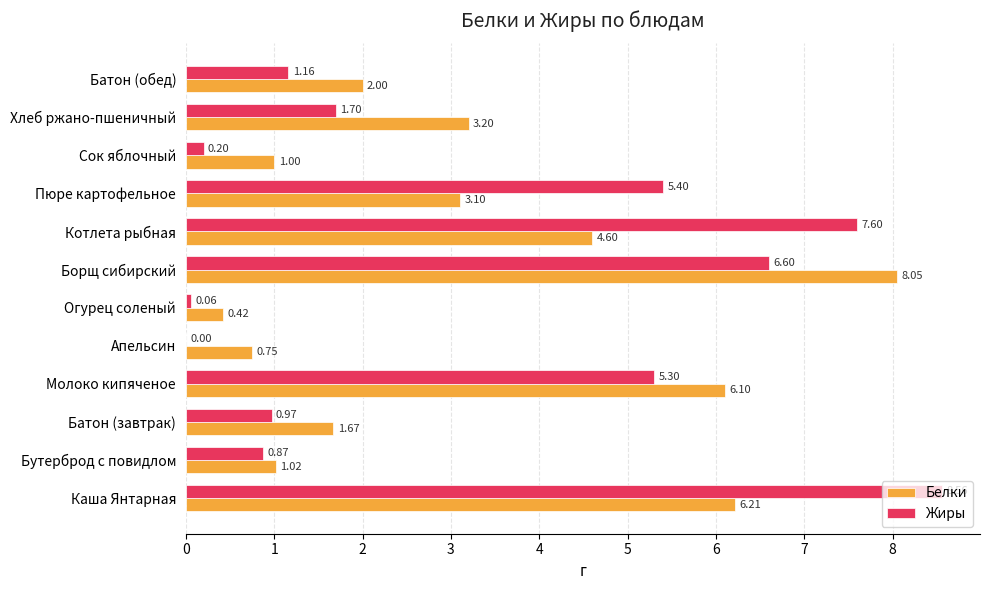

At which label does Белки reach its peak?

Борщ сибирский